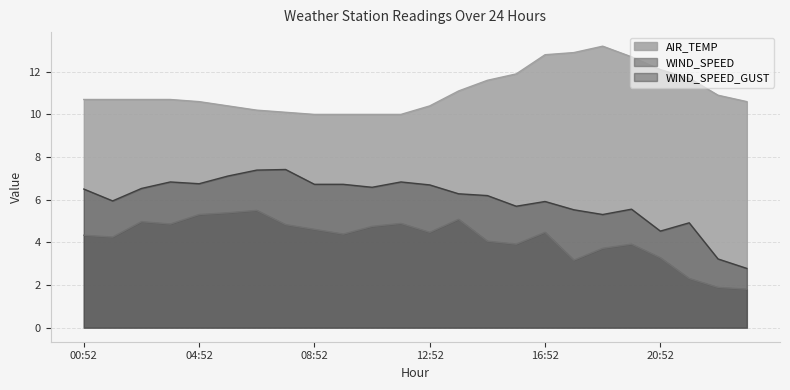

True or false: AIR_TEMP has a value of 19.0 at 00:52.

False